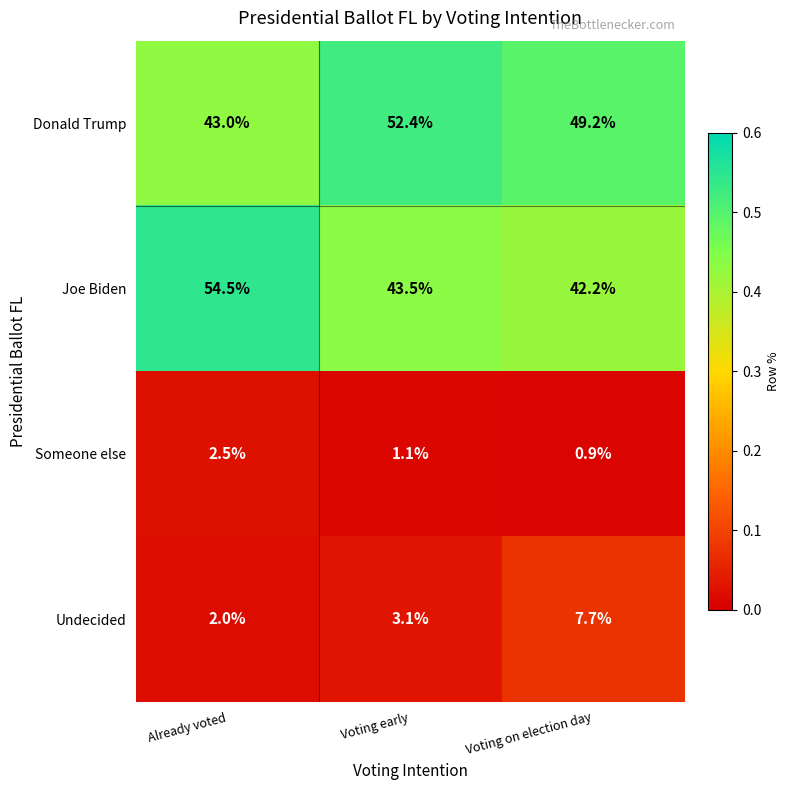

What is the greatest value displayed?

54.5